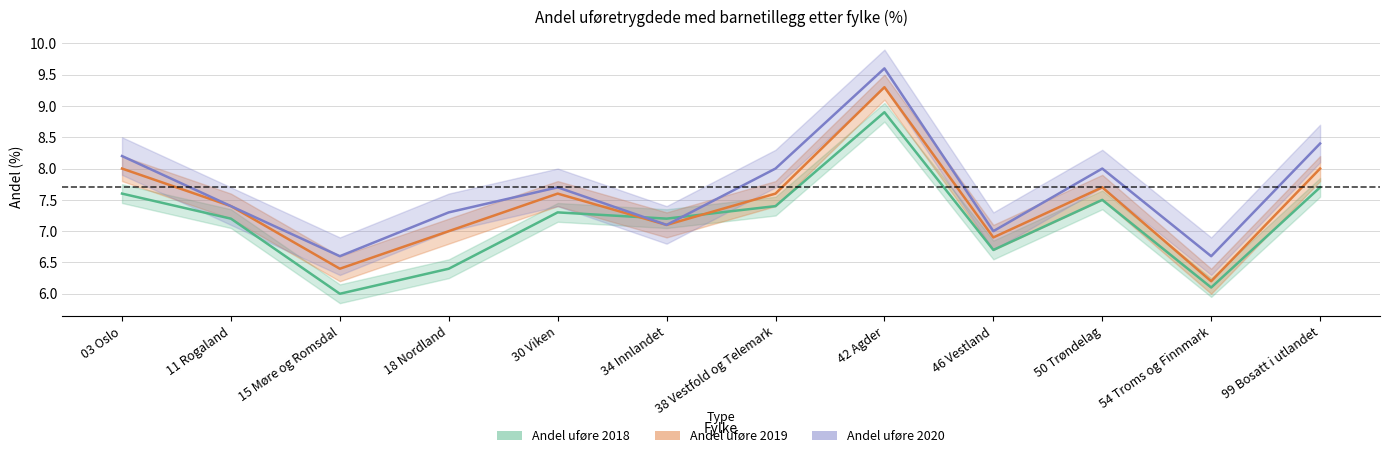

List the labels in order of Andel uføre 2018 value, largest first.

42 Agder, 99 Bosatt i utlandet, 03 Oslo, 50 Trøndelag, 38 Vestfold og Telemark, 30 Viken, 11 Rogaland, 34 Innlandet, 46 Vestland, 18 Nordland, 54 Troms og Finnmark, 15 Møre og Romsdal